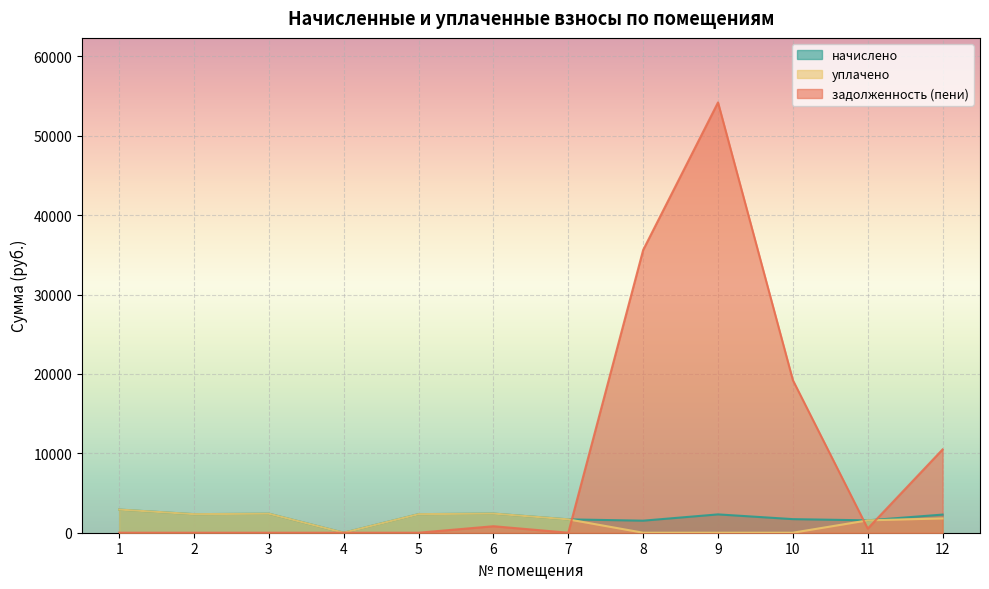

Where is the first local maximum for задолженность (пени)?

6